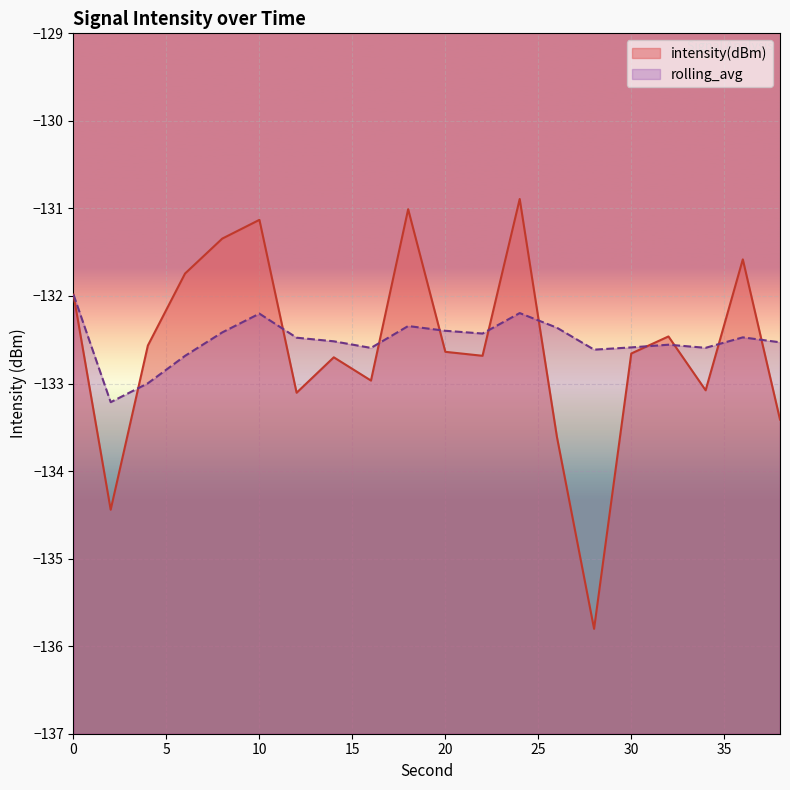

Reading left to right, what are all the values shown in this chart?

intensity(dBm): 0=-132.0	2=-134.4	4=-132.6	6=-131.7	8=-131.3	10=-131.1	12=-133.1	14=-132.7	16=-133.0	18=-131.0	20=-132.6	22=-132.7	24=-130.9	26=-133.6	28=-135.8	30=-132.7	32=-132.5	34=-133.1	36=-131.6	38=-133.4
rolling_avg: 0=-132.0	2=-133.2	4=-133.0	6=-132.7	8=-132.4	10=-132.2	12=-132.5	14=-132.5	16=-132.6	18=-132.3	20=-132.4	22=-132.4	24=-132.2	26=-132.4	28=-132.6	30=-132.6	32=-132.6	34=-132.6	36=-132.5	38=-132.5